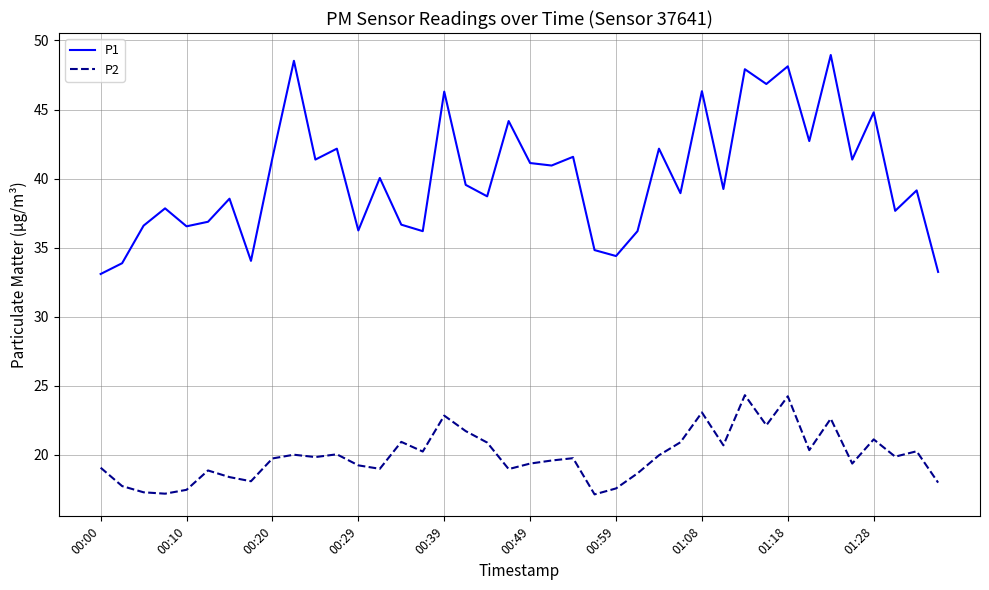

What is the maximum value for P2?

24.3